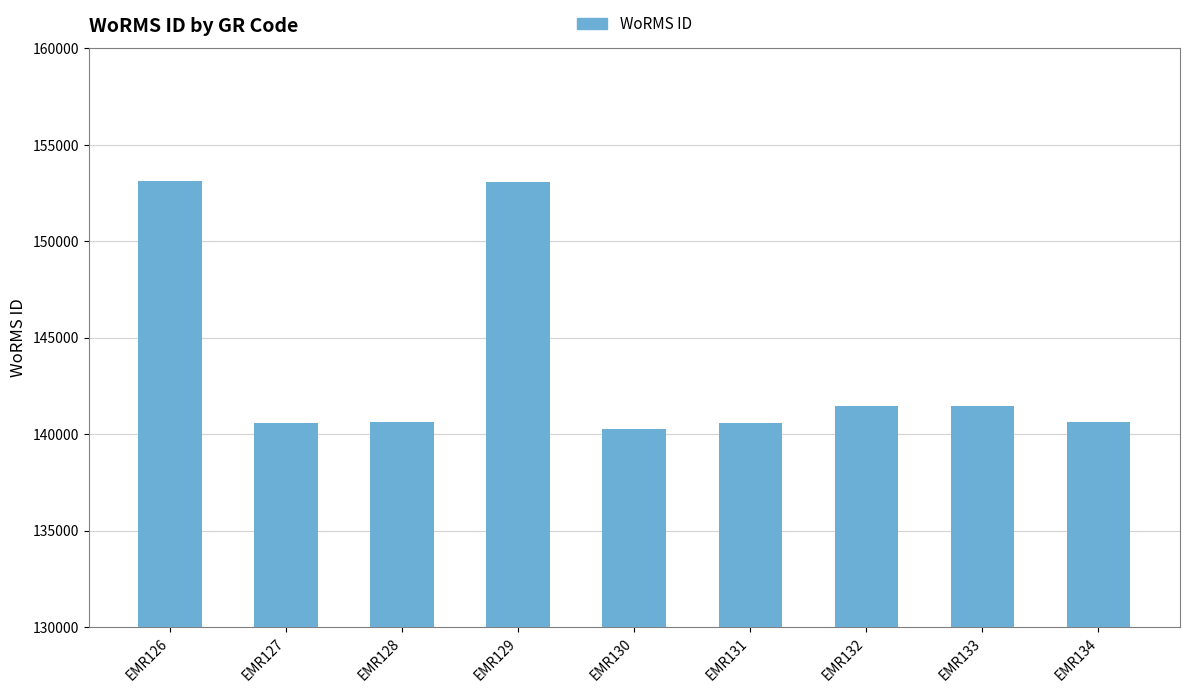

What is the change in value from EMR132 to EMR134?

-818